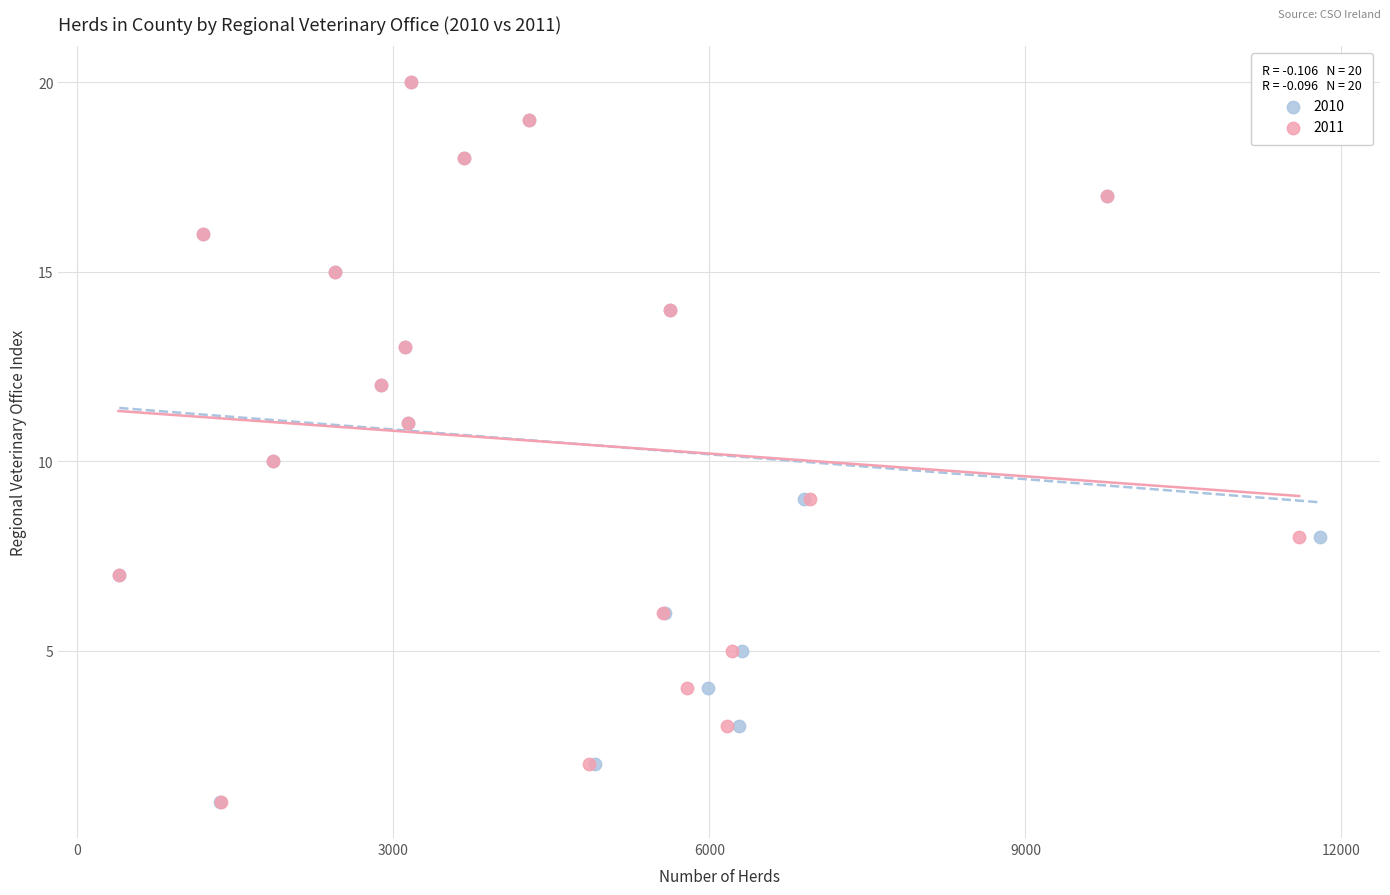

What are all the series names shown in the legend?

2010, 2011